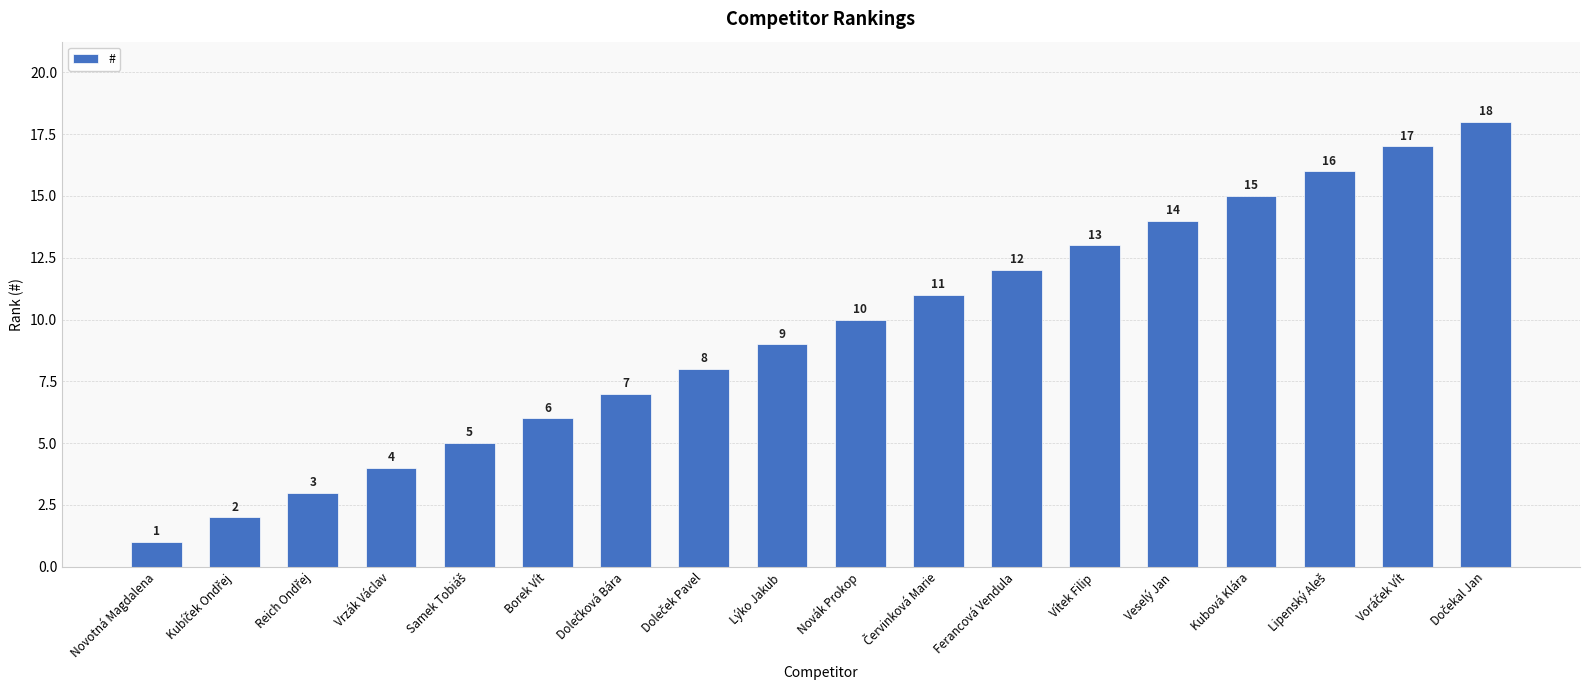

Are the bars horizontal?

No